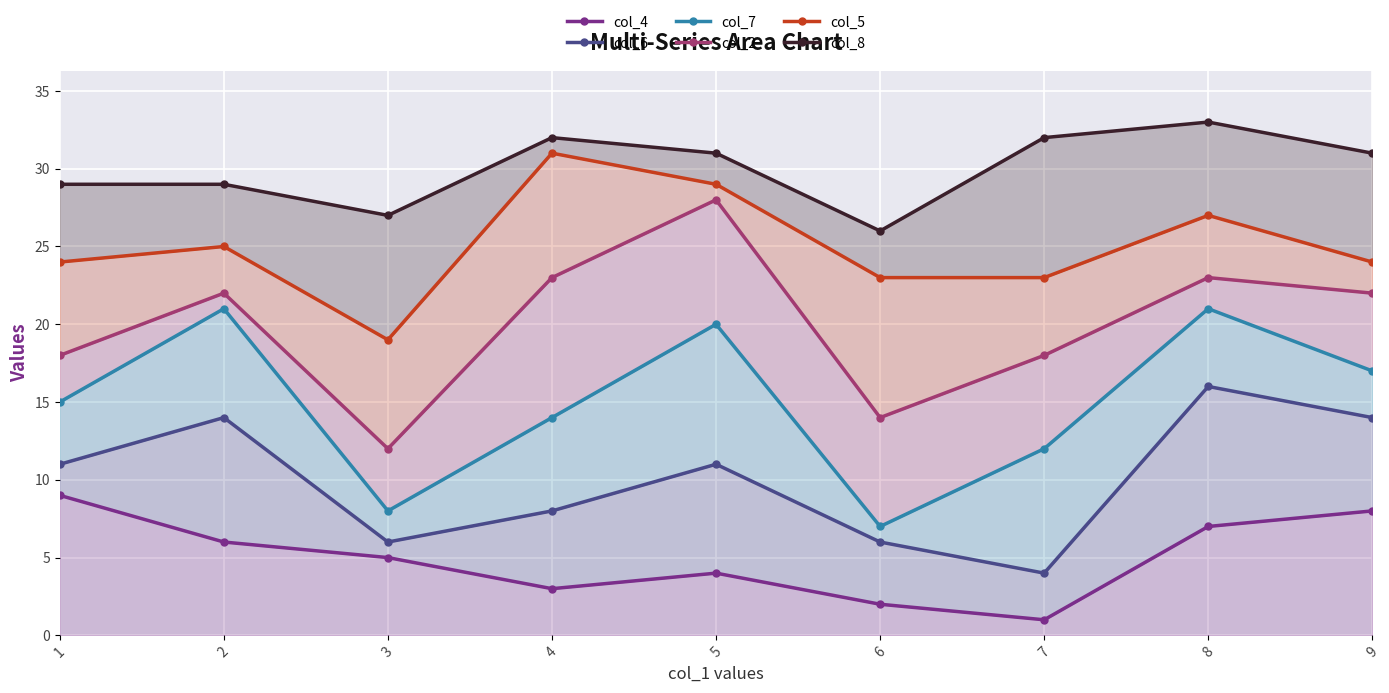

What is the difference between the maximum and minimum values in the col_4 series?

8